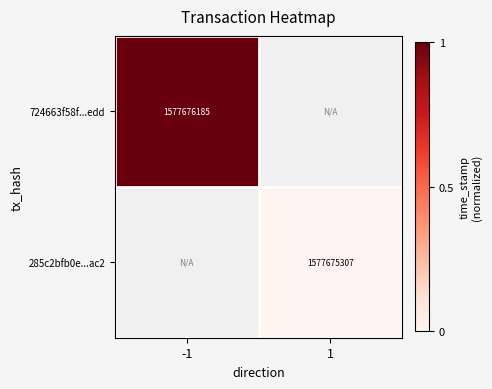

The value of 724663f58f...edd at -1 is 2363926217. True or false?

False